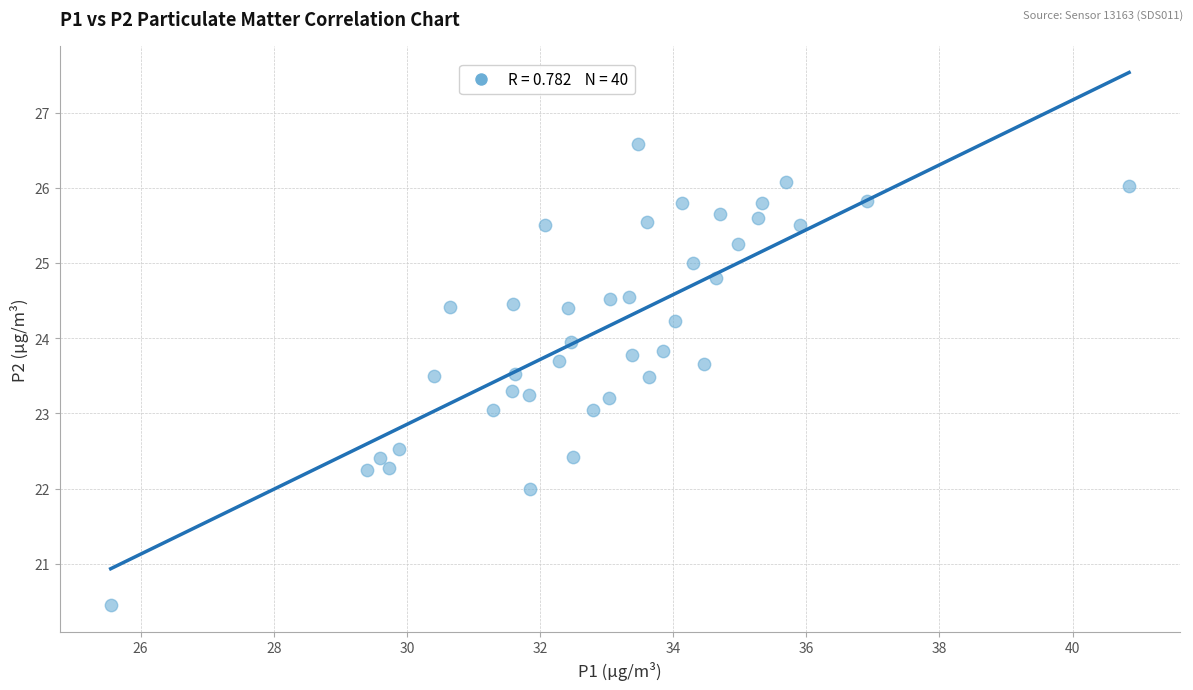

What is the range of X values (max minus min)?

15.3